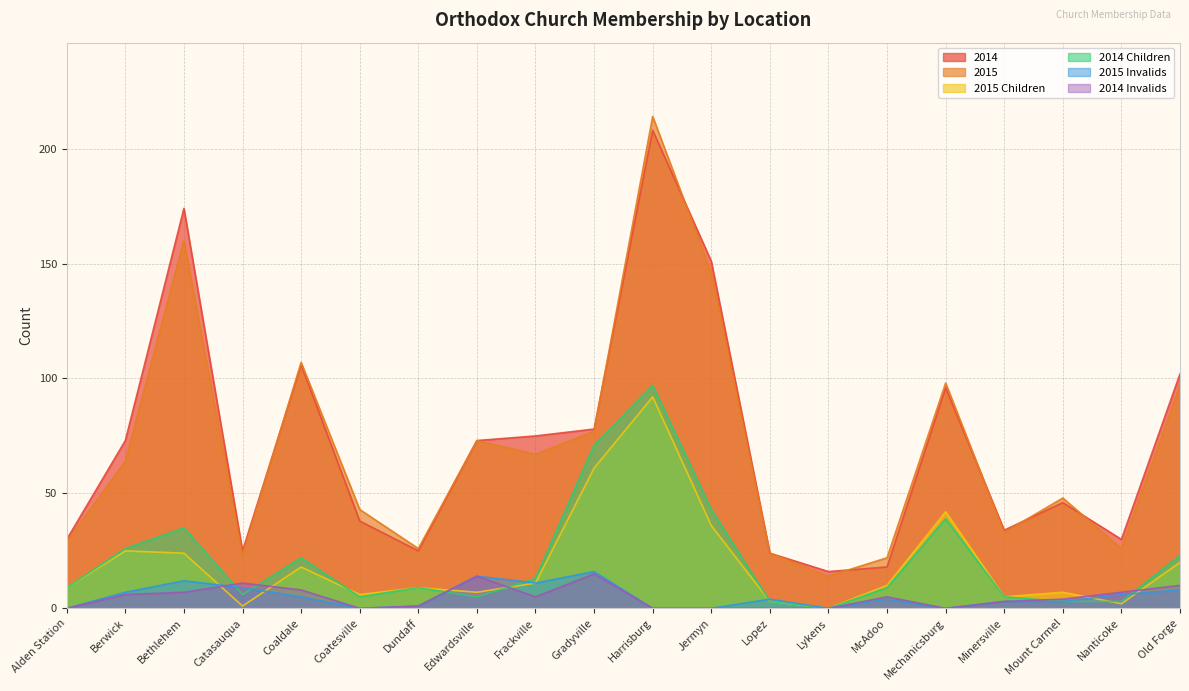

Rank the categories by 2015 value from highest to lowest.

Harrisburg, Bethlehem, Jermyn, Coaldale, Mechanicsburg, Old Forge, Gradyville, Edwardsville, Frackville, Berwick, Mount Carmel, Coatesville, Minersville, Alden Station, Dundaff, Nanticoke, Lopez, Catasauqua, McAdoo, Lykens